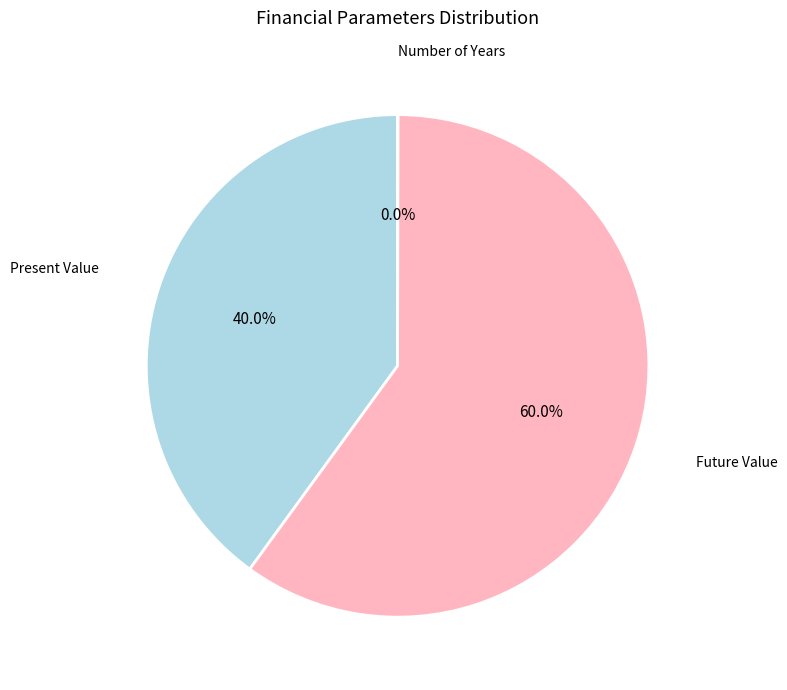

Which slice represents more than half of the pie?

Future Value